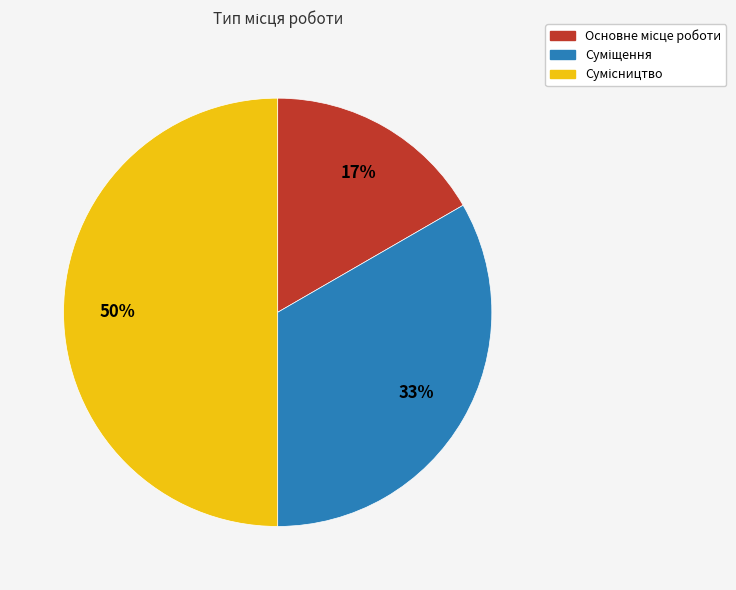

To the nearest percent, what is the average slice percentage?

33%